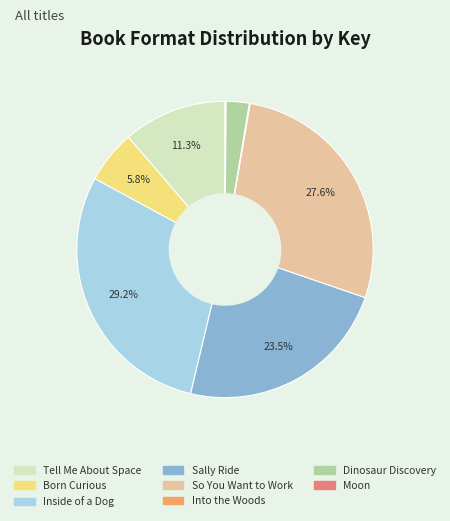

Which category has the biggest portion of the pie?

Inside of a Dog